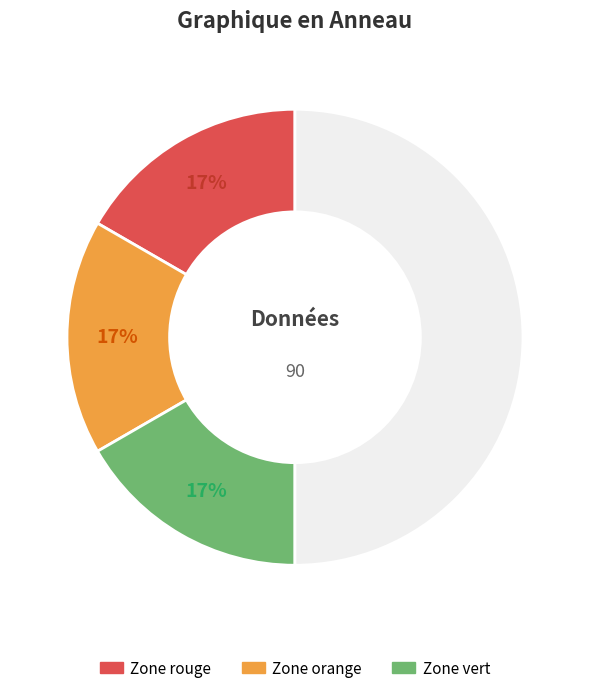

To the nearest percent, what is the difference between the largest and smallest slice percentages?

33%